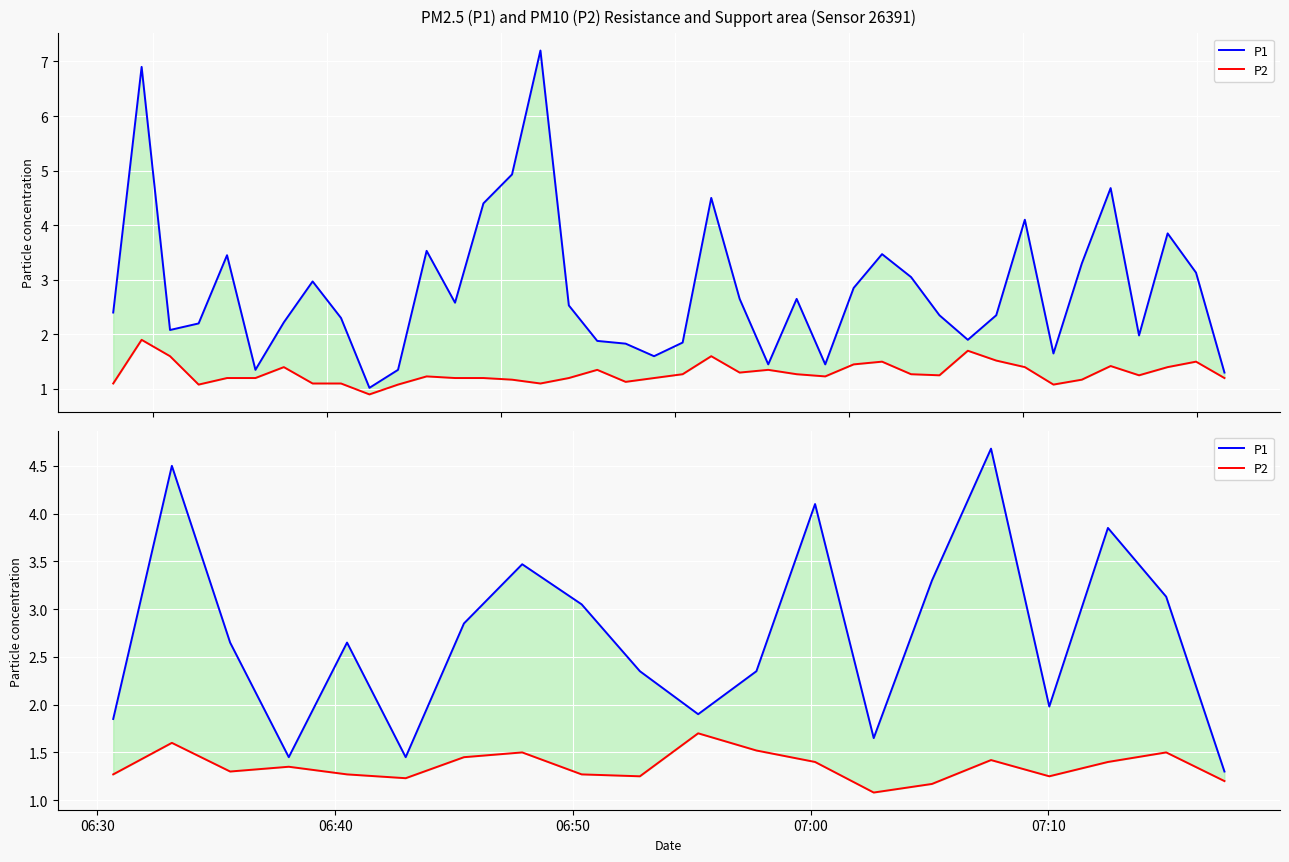

How many data points does each series have?

20